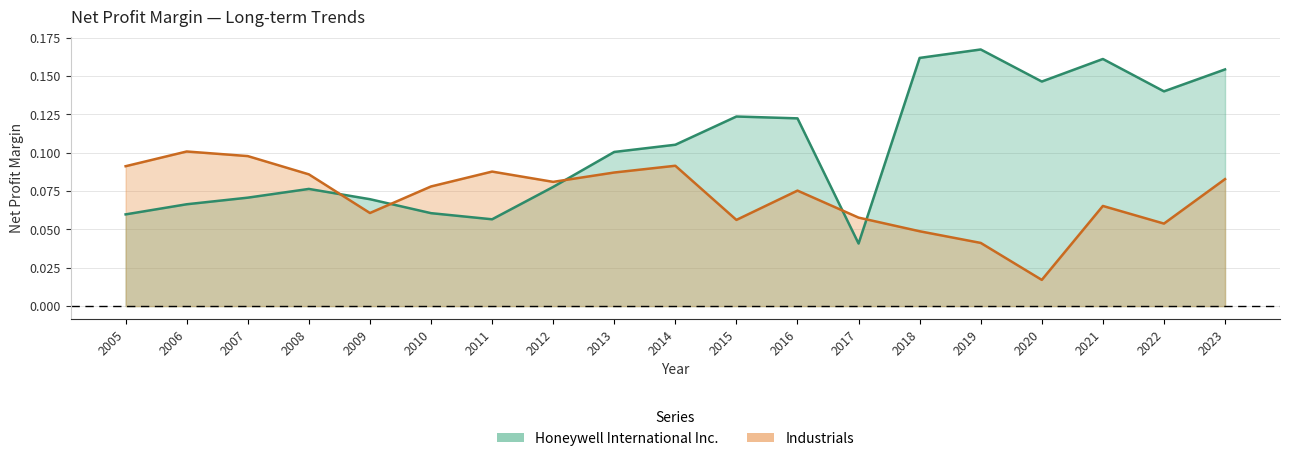

Reading right to left, what are all the values shown in this chart?

Honeywell International Inc.: 0.2	0.1	0.2	0.1	0.2	0.2	0.0	0.1	0.1	0.1	0.1	0.1	0.1	0.1	0.1	0.1	0.1	0.1	0.1
Industrials: 0.1	0.1	0.1	0.0	0.0	0.0	0.1	0.1	0.1	0.1	0.1	0.1	0.1	0.1	0.1	0.1	0.1	0.1	0.1